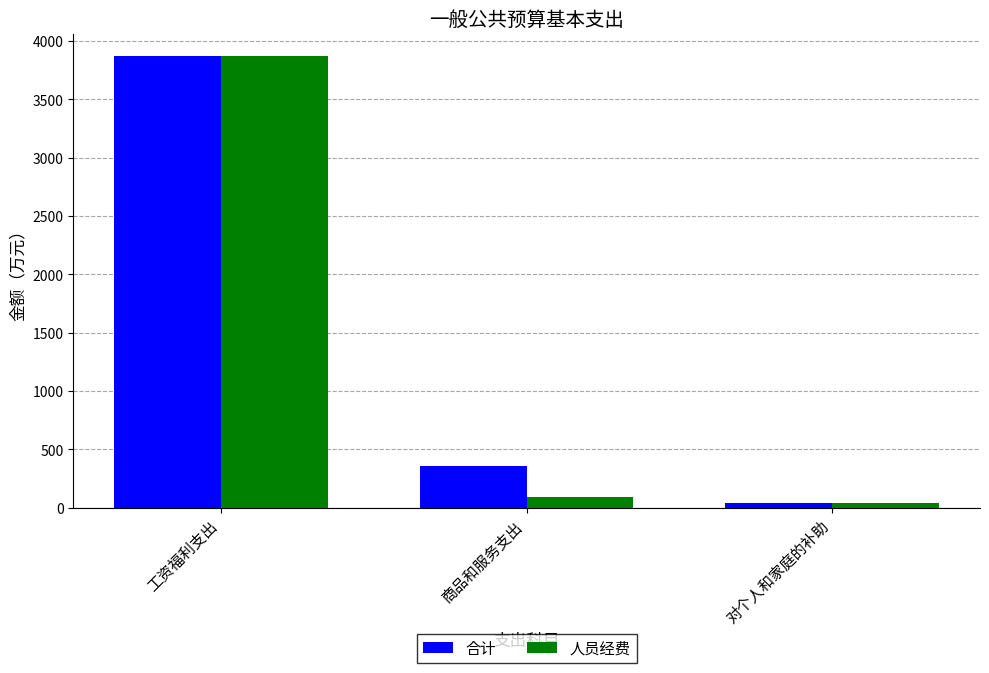

True or false: 人员经费 has a value of 37.7 at 对个人和家庭的补助.

True